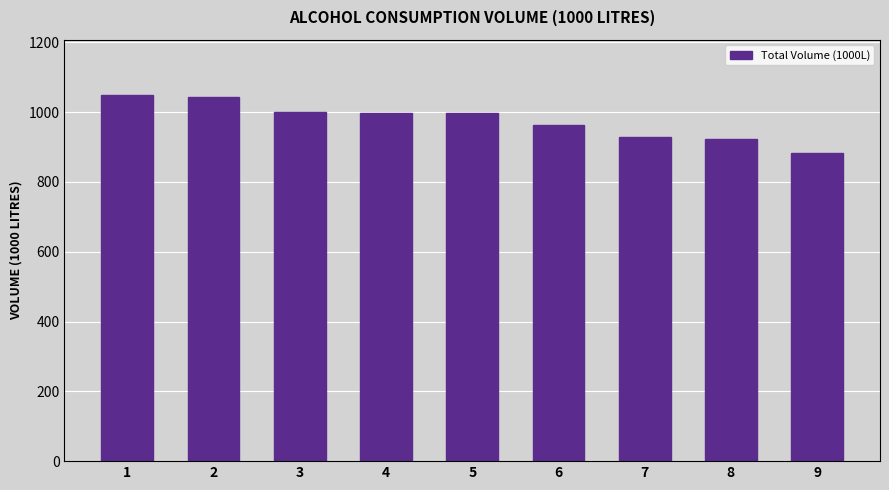

Read the value at 6.

962.8